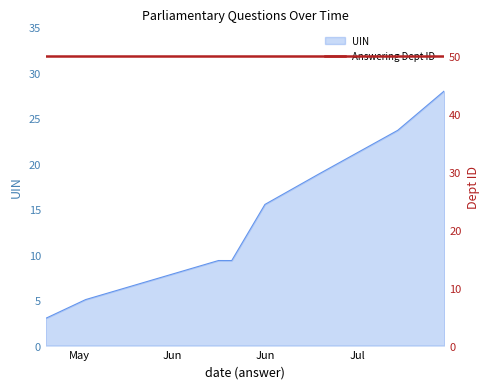

What is the minimum value for UIN?

3.0